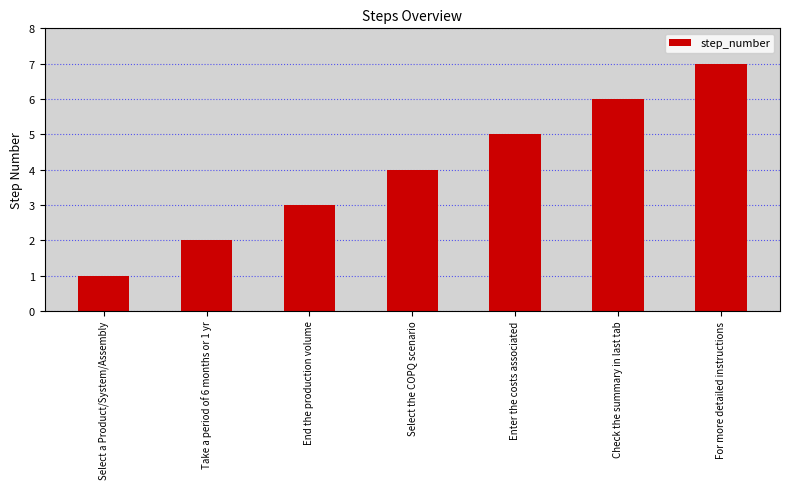

What is the minimum value shown in the chart?

1